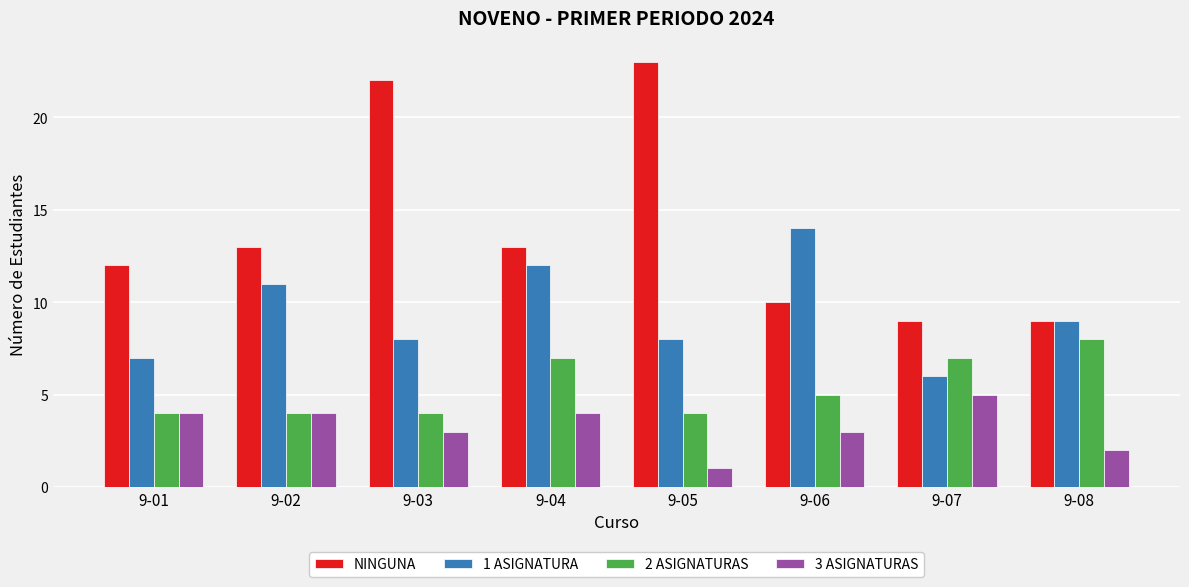

Reading left to right, extract all data points from this chart.

NINGUNA: 9-01=12	9-02=13	9-03=22	9-04=13	9-05=23	9-06=10	9-07=9	9-08=9
1 ASIGNATURA: 9-01=7	9-02=11	9-03=8	9-04=12	9-05=8	9-06=14	9-07=6	9-08=9
2 ASIGNATURAS: 9-01=4	9-02=4	9-03=4	9-04=7	9-05=4	9-06=5	9-07=7	9-08=8
3 ASIGNATURAS: 9-01=4	9-02=4	9-03=3	9-04=4	9-05=1	9-06=3	9-07=5	9-08=2